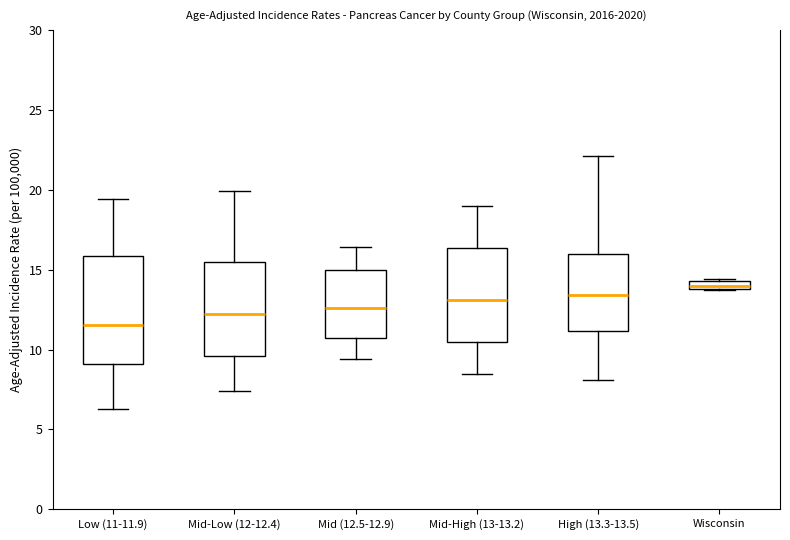

Which box has the highest median line?

Wisconsin